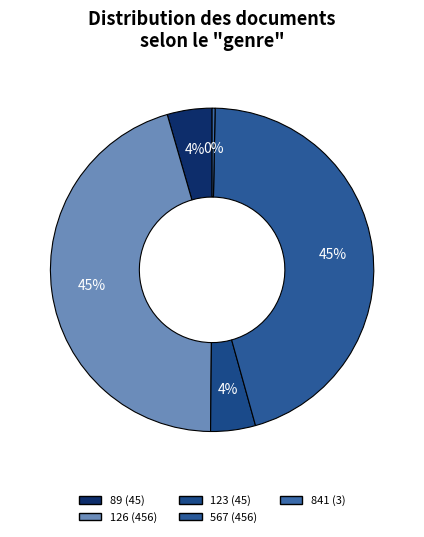

Count the number of slices in the pie.

5